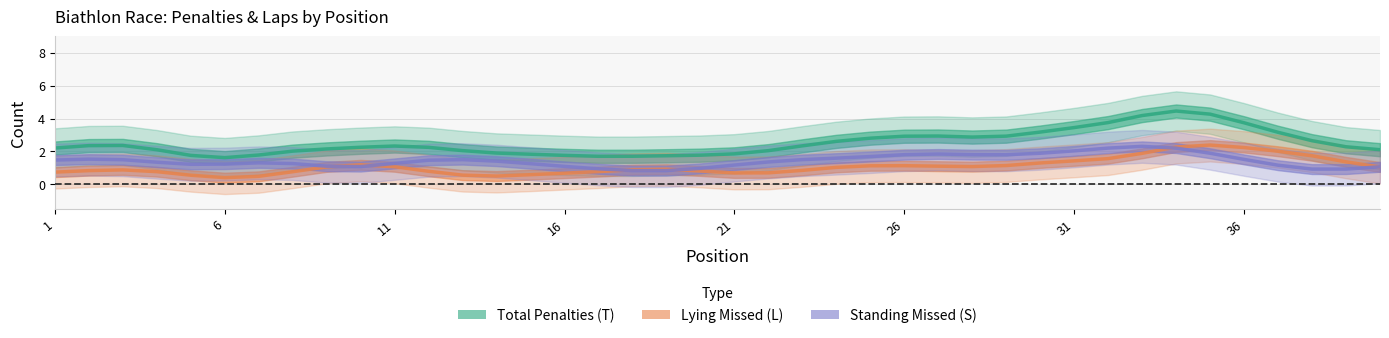

What is the sum of all Lying Missed (L) values?

43.0